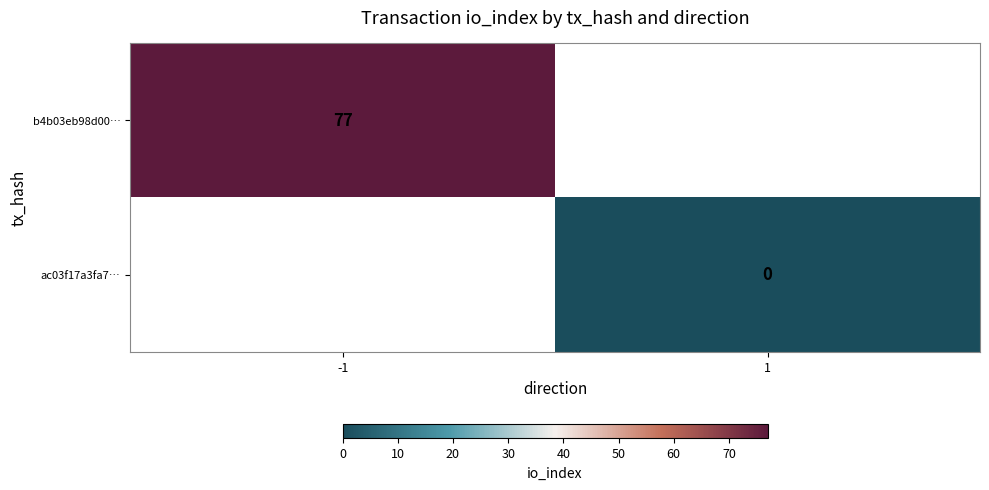

Is it true that b4b03eb98d00… equals 77 at -1?

True